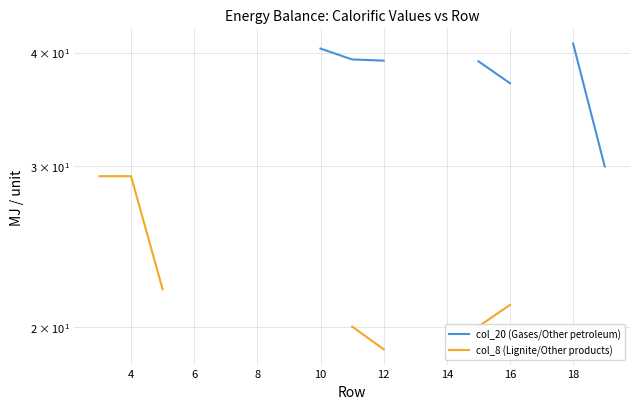

True or false: col_8 (Lignite/Other products) and col_20 (Gases/Other petroleum) cross at least once.

False